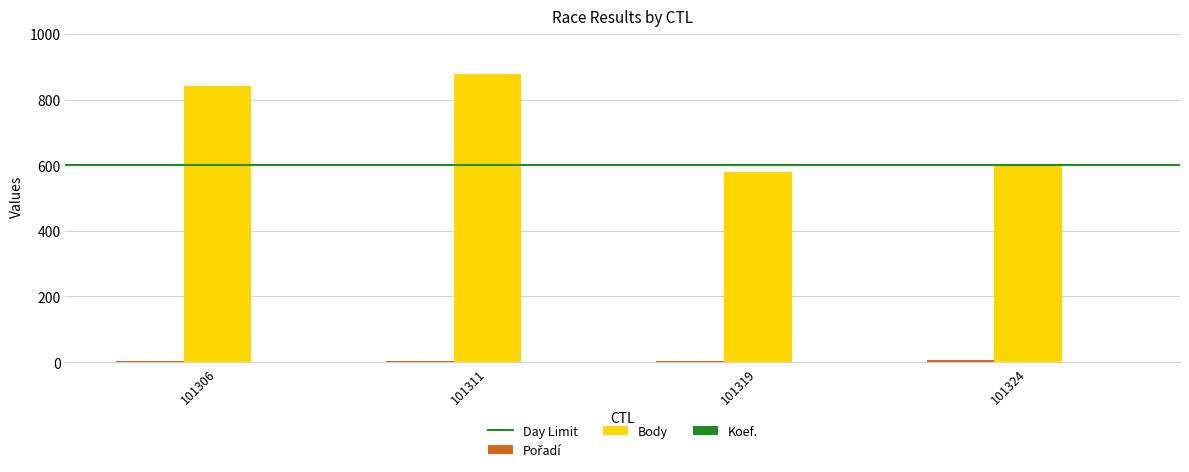

At which label is Body closest to 728?

101306